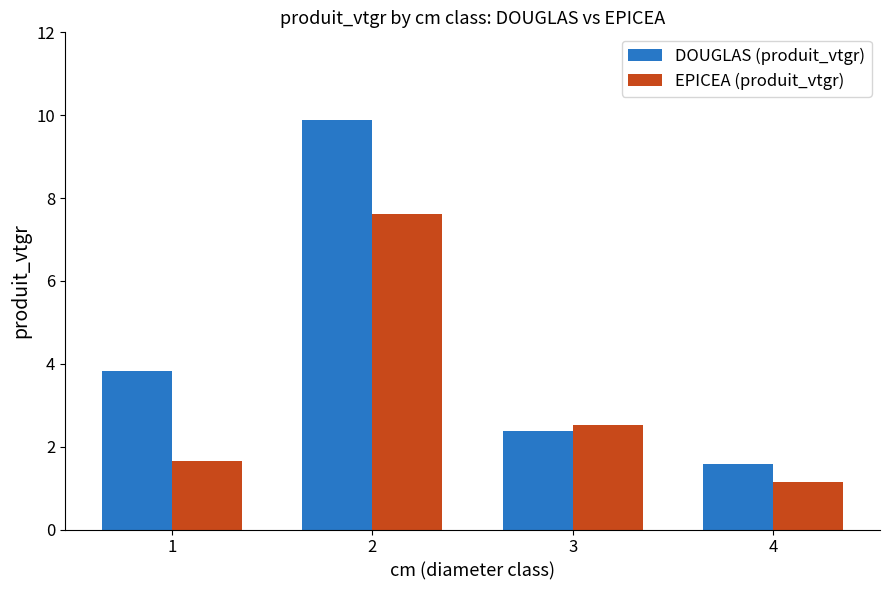

The DOUGLAS (produit_vtgr) series shows 1.6 at 4. True or false?

True